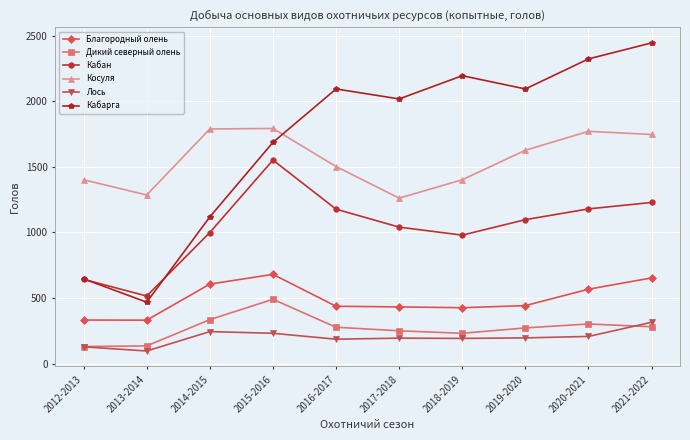

What is the total value across all series at 2015-2016?

6430